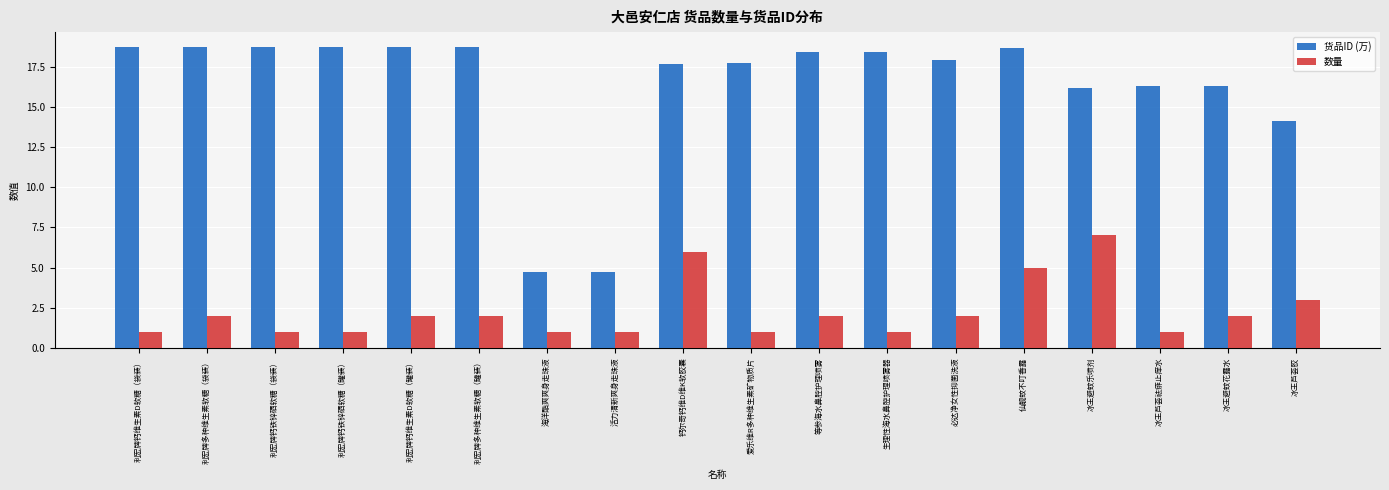

Which series has the largest total across all categories?

货品ID (万)